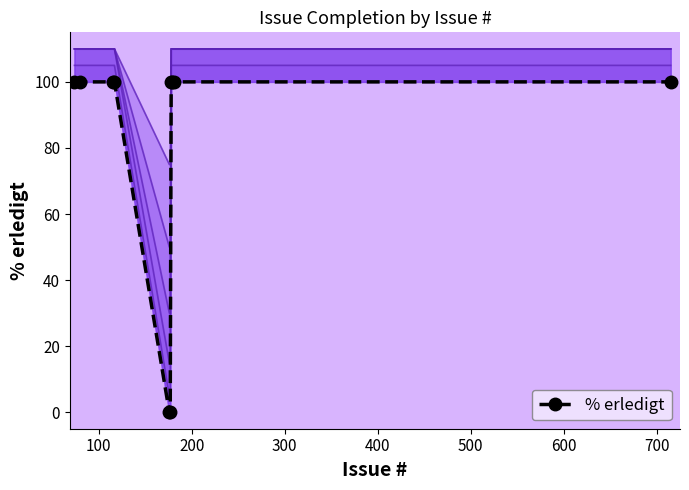

Is it true that the value at 9 is 135?

False